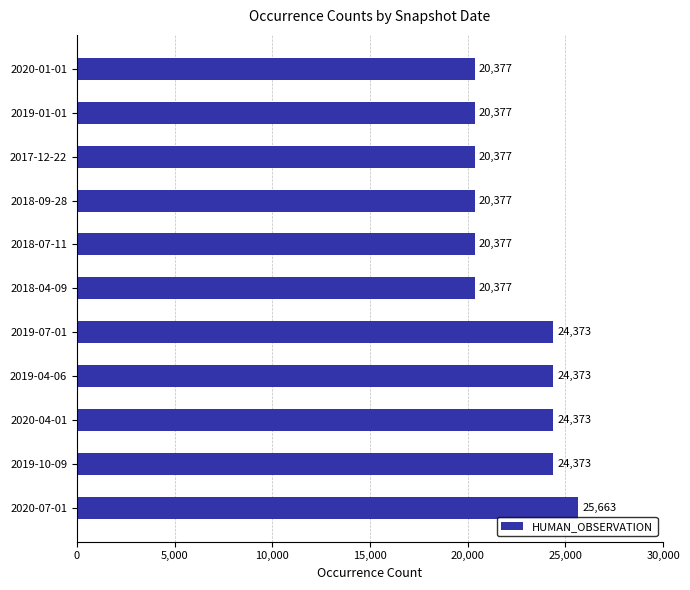

What is the average value?

22311